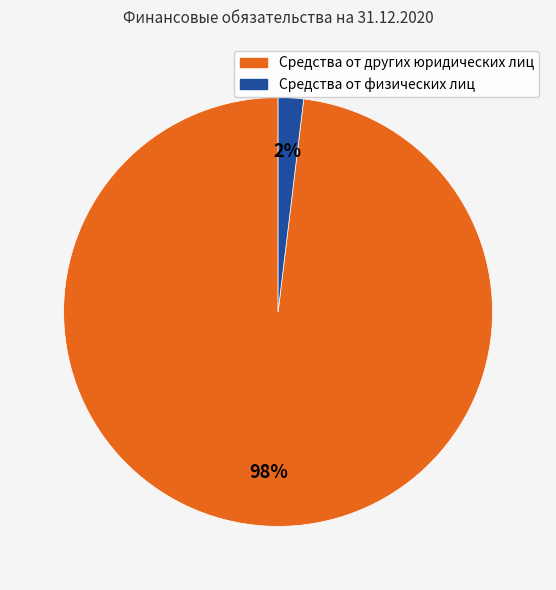

Which has a higher value, Средства от других юридических лиц or Средства от физических лиц?

Средства от других юридических лиц